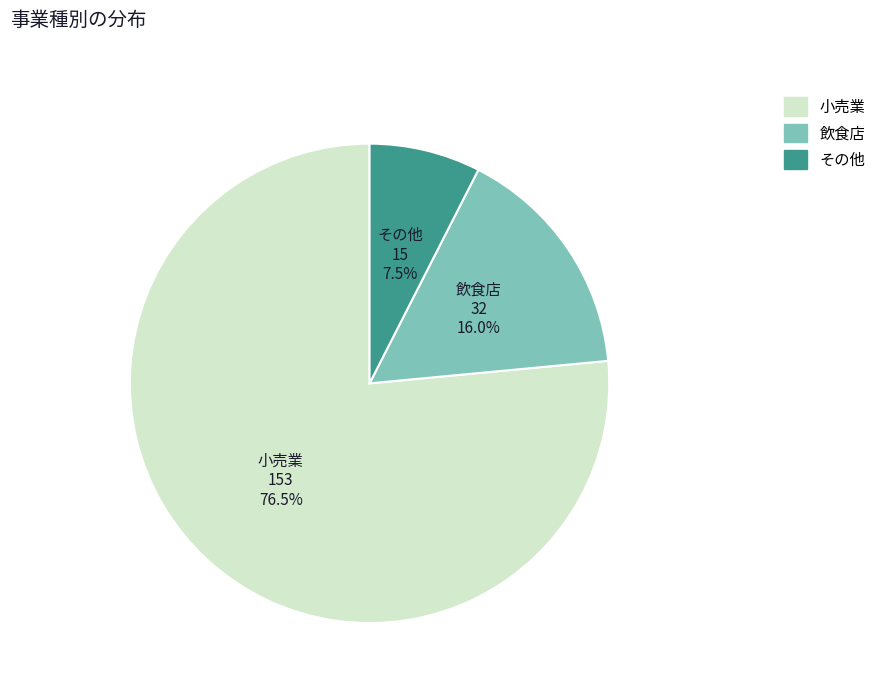

Rank the categories by value from lowest to highest.

その他, 飲食店, 小売業